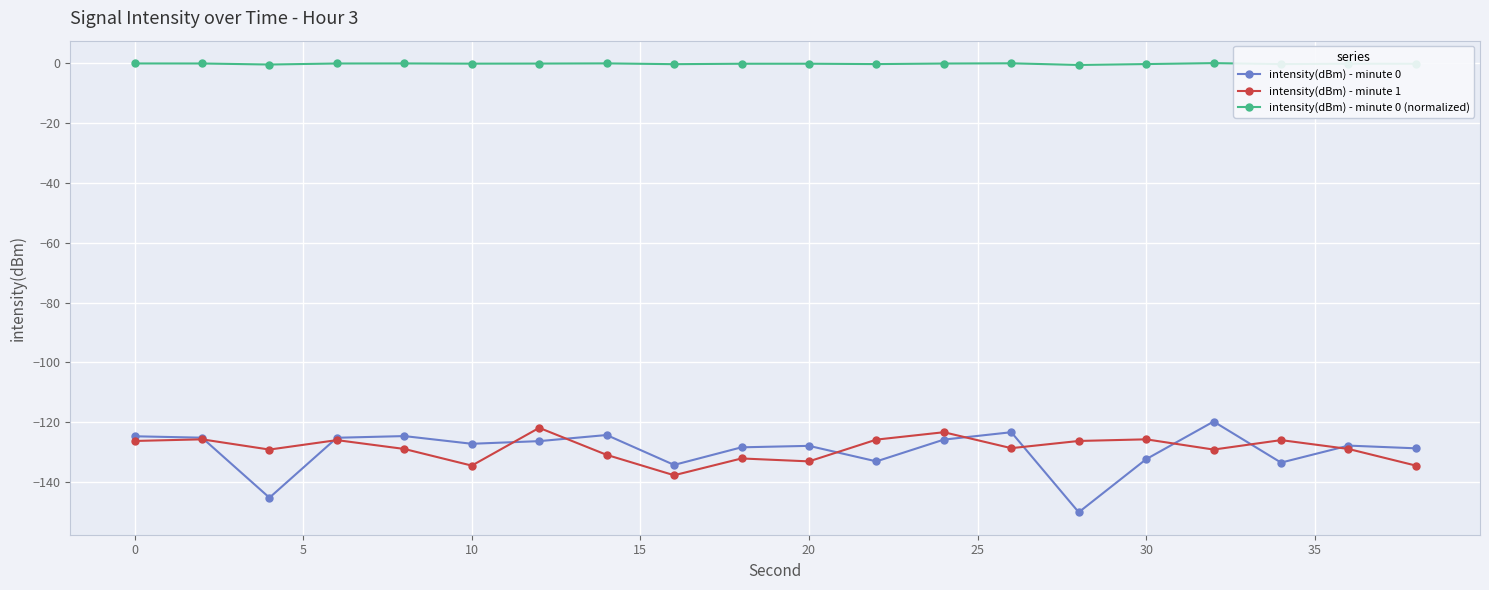

What is the difference between the maximum and minimum values in the intensity(dBm) - minute 0 series?

30.3